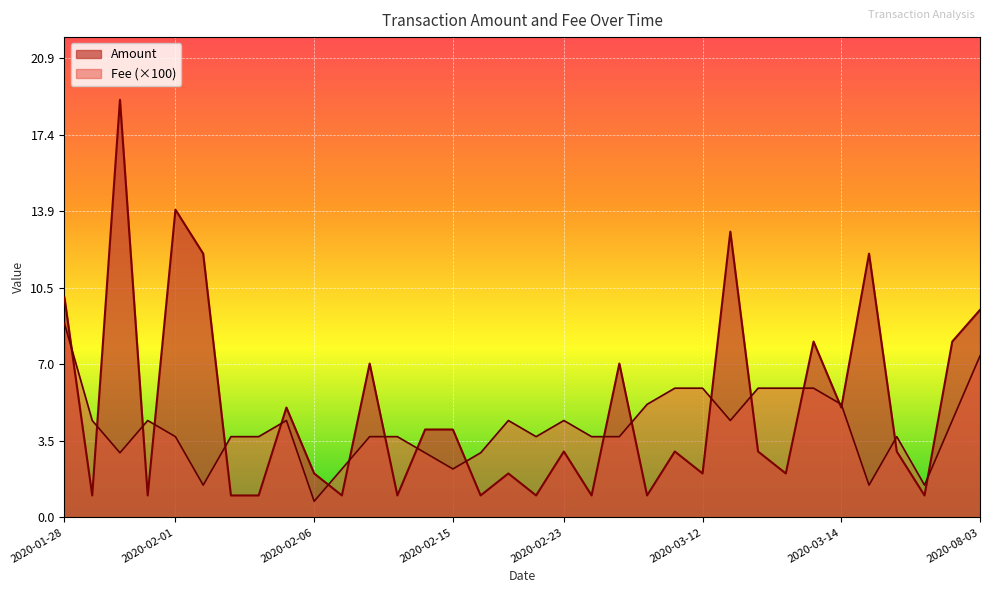

At which category does Fee reach its first local valley?

2020-01-31